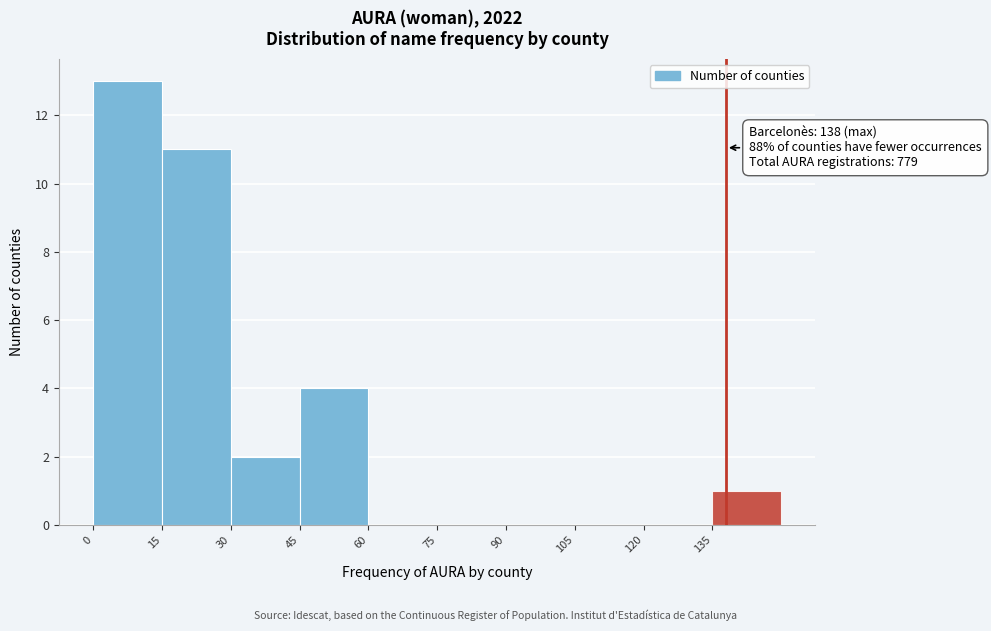

Over which range of the x-axis is the bar tallest?

0 to 15